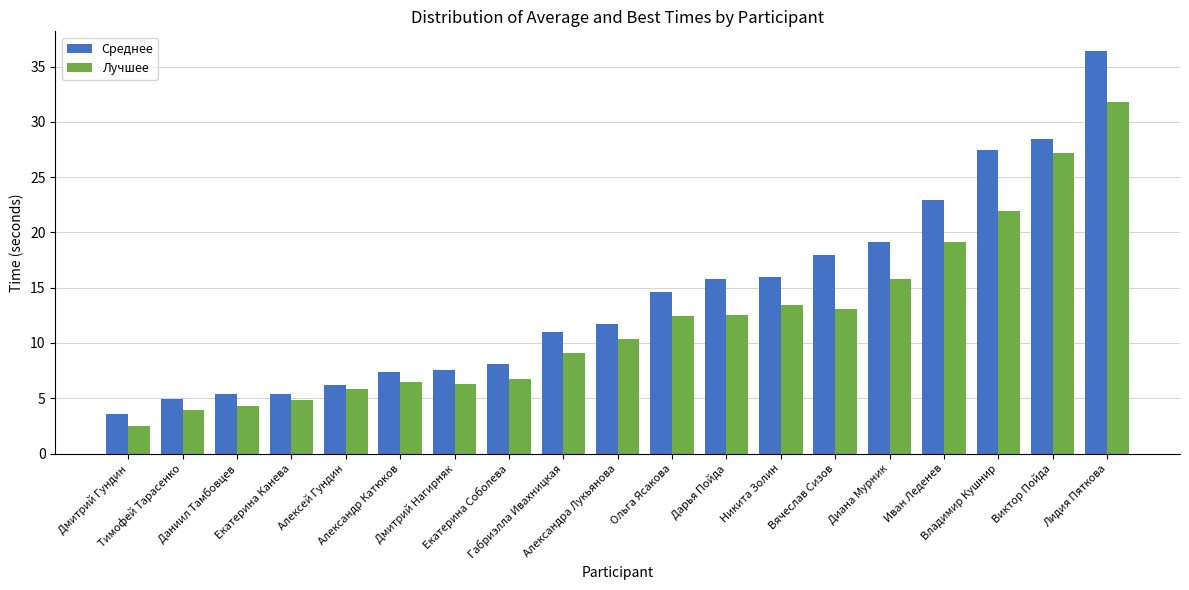

Rank the series at Екатерина Соболева from highest to lowest value.

Среднее, Лучшее